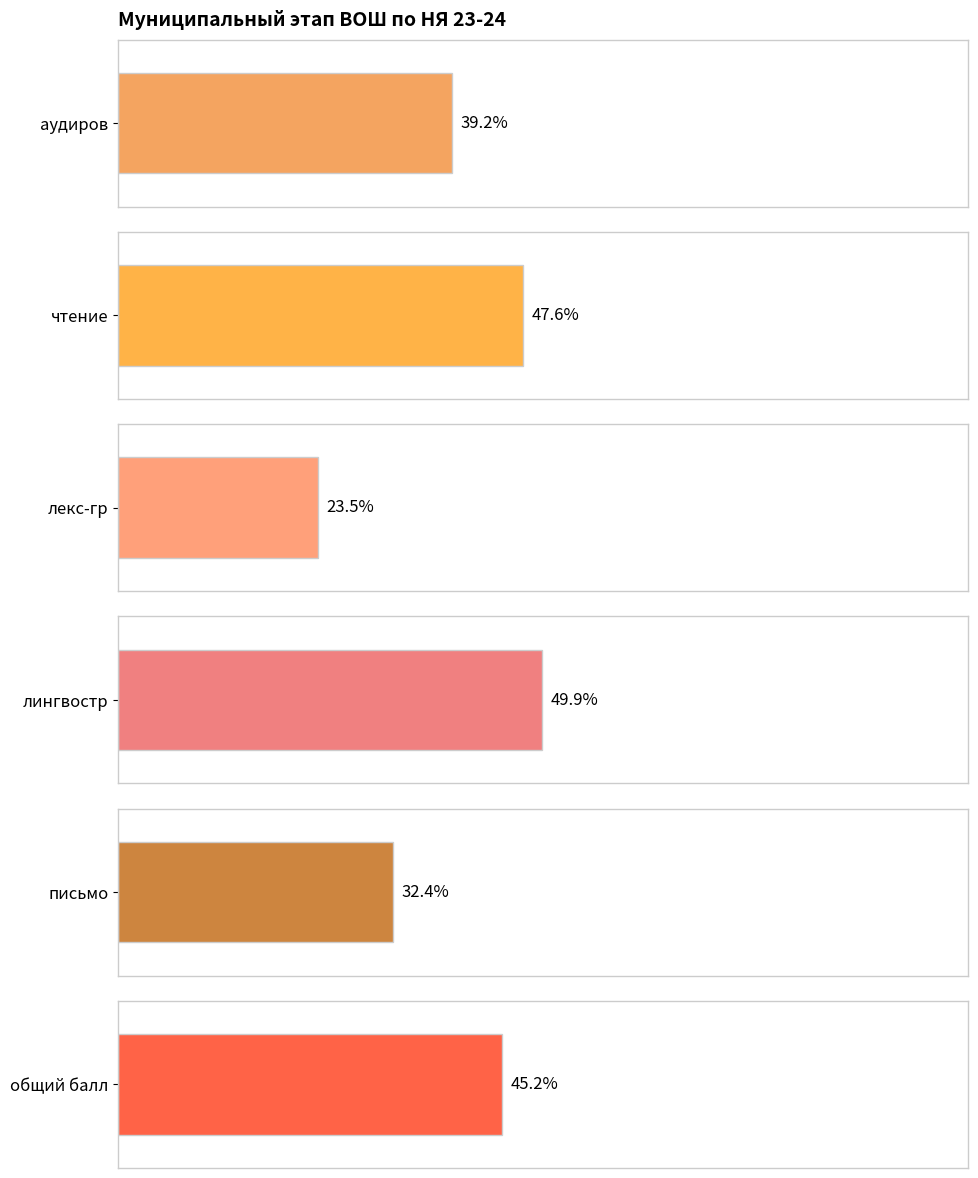

Is the value of чтение at Андрейченко greater than the value of письмо at Ганичева?

Yes